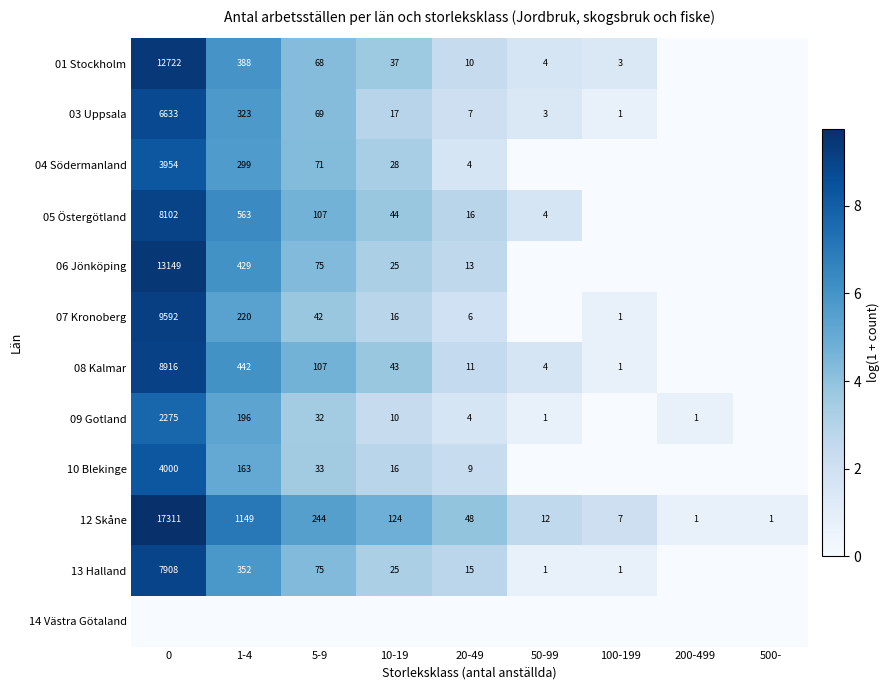

Which has a higher value, 50-99 or 1-4?

1-4